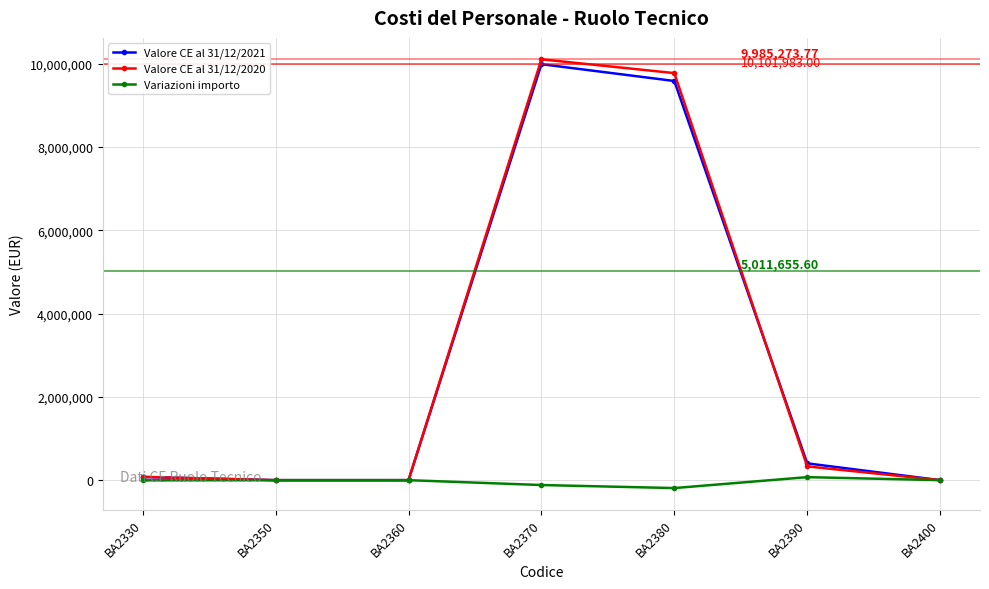

Is the value of Variazioni importo at BA2360 greater than the value of Valore CE al 31/12/2020 at BA2380?

No